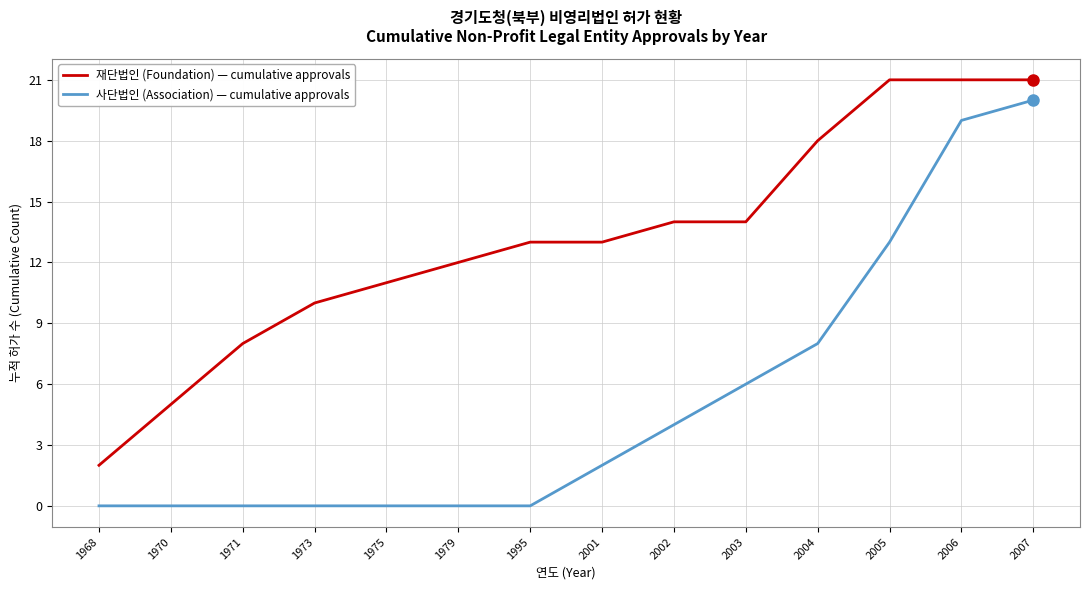

Count the number of data series in this chart.

2